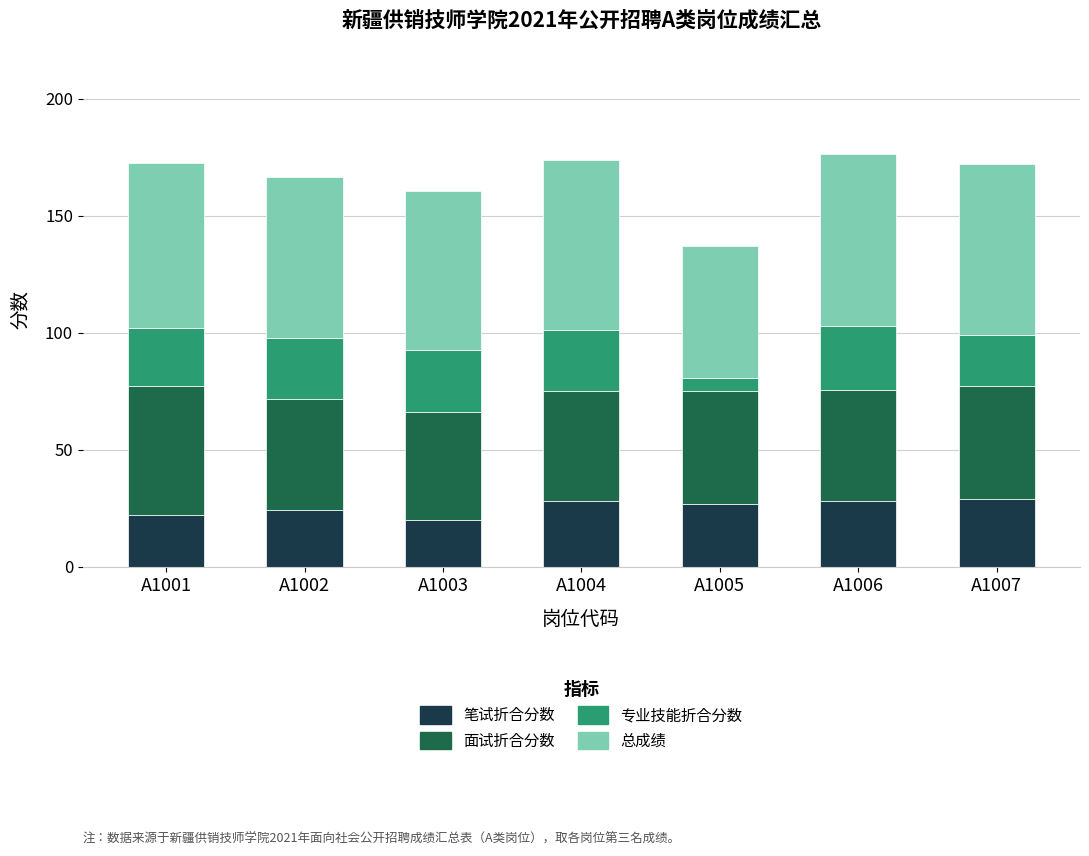

What is the minimum value for 笔试折合分数?

20.0